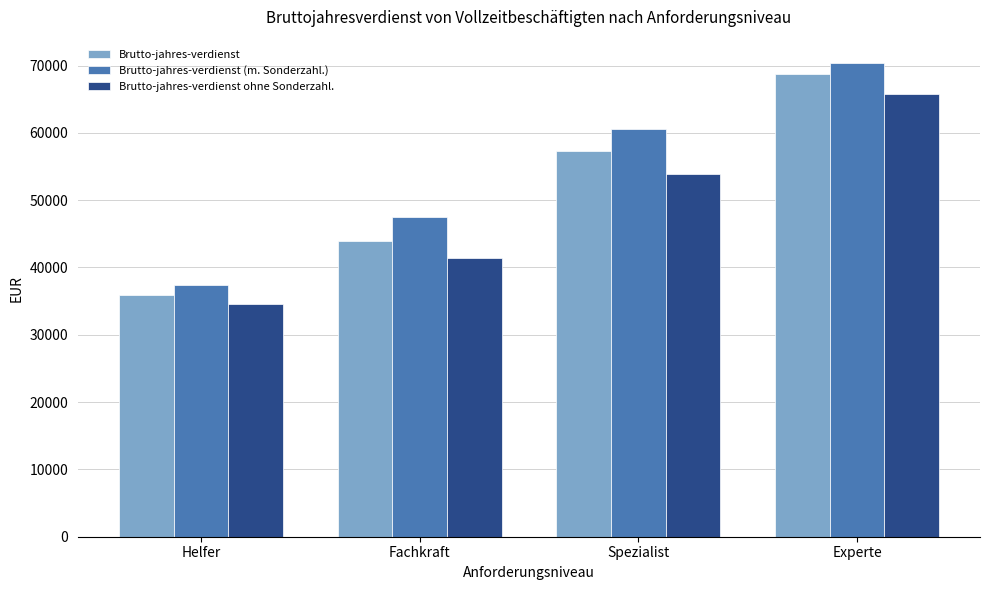

What are all the series names shown in the legend?

Brutto-jahres-verdienst, Brutto-jahres-verdienst (m. Sonderzahl.), Brutto-jahres-verdienst ohne Sonderzahl.